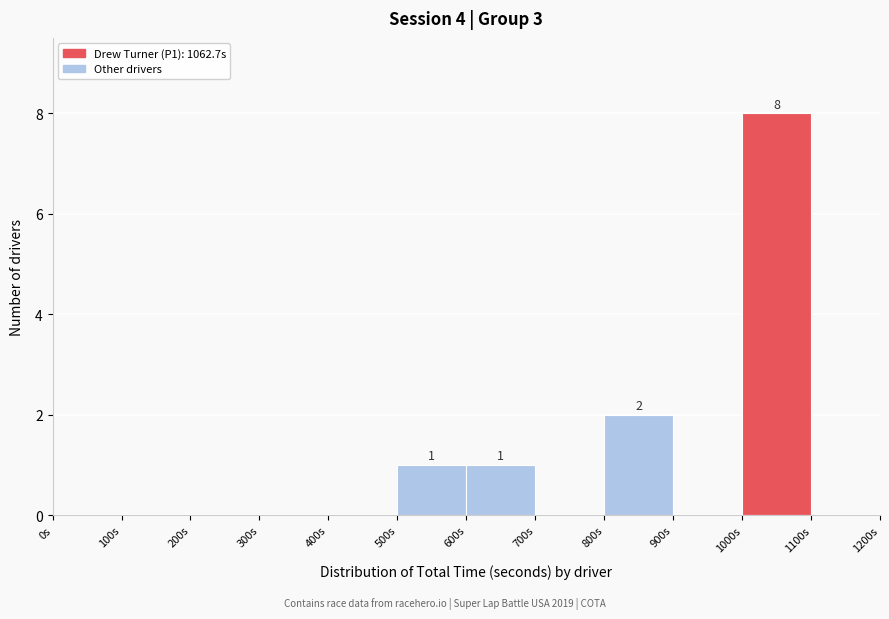

Over which range of the x-axis is the bar tallest?

1000 to 1100